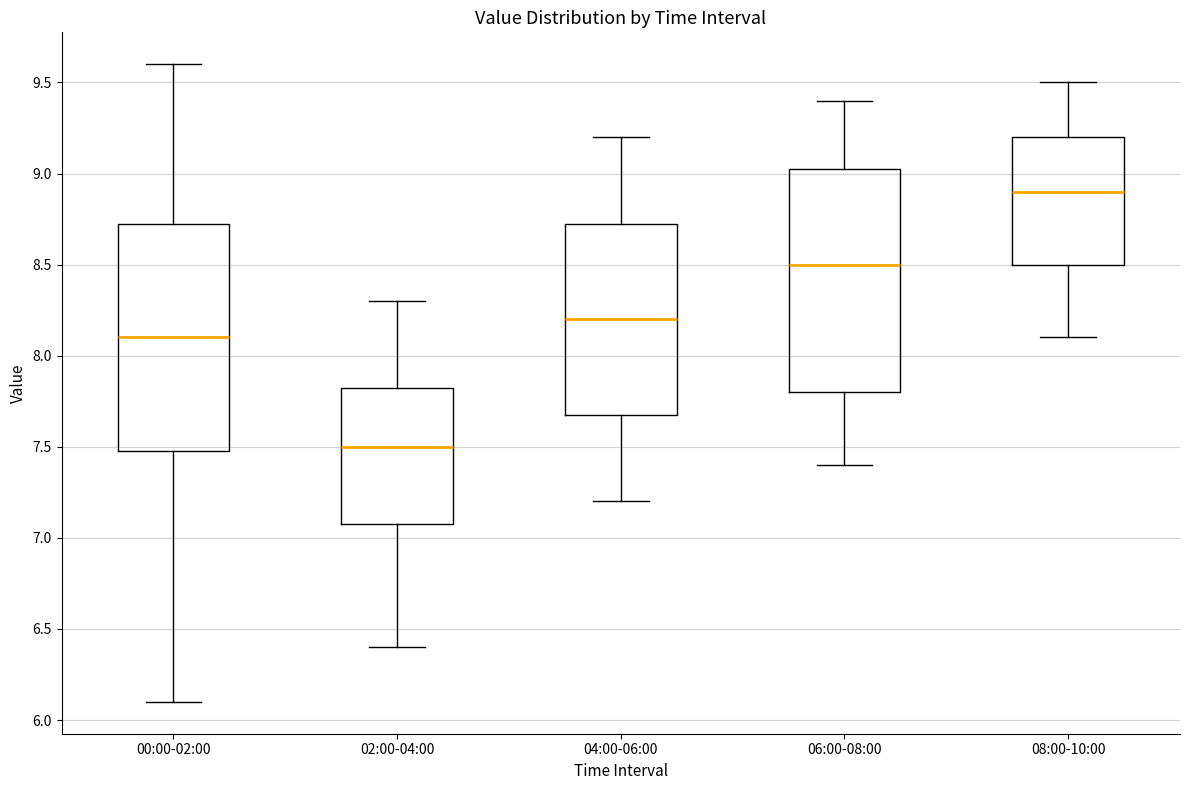

Which box has the lowest median line?

02:00-04:00